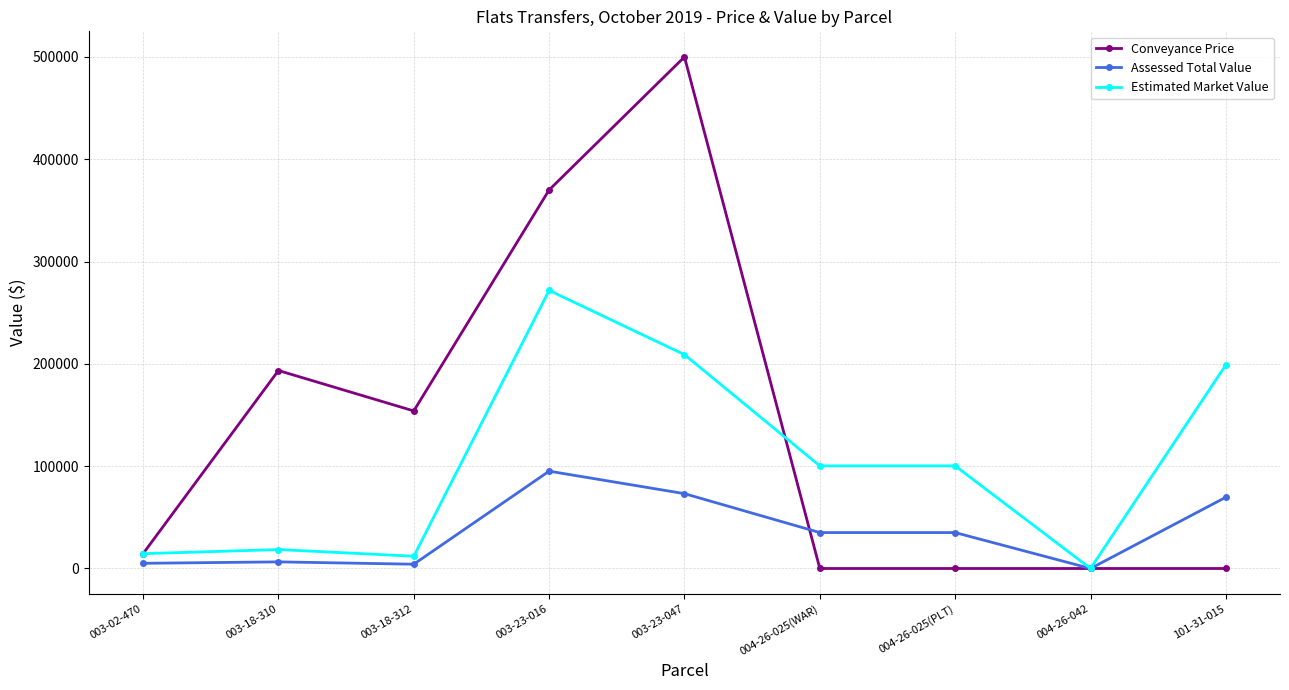

How many lines are shown in the chart?

3